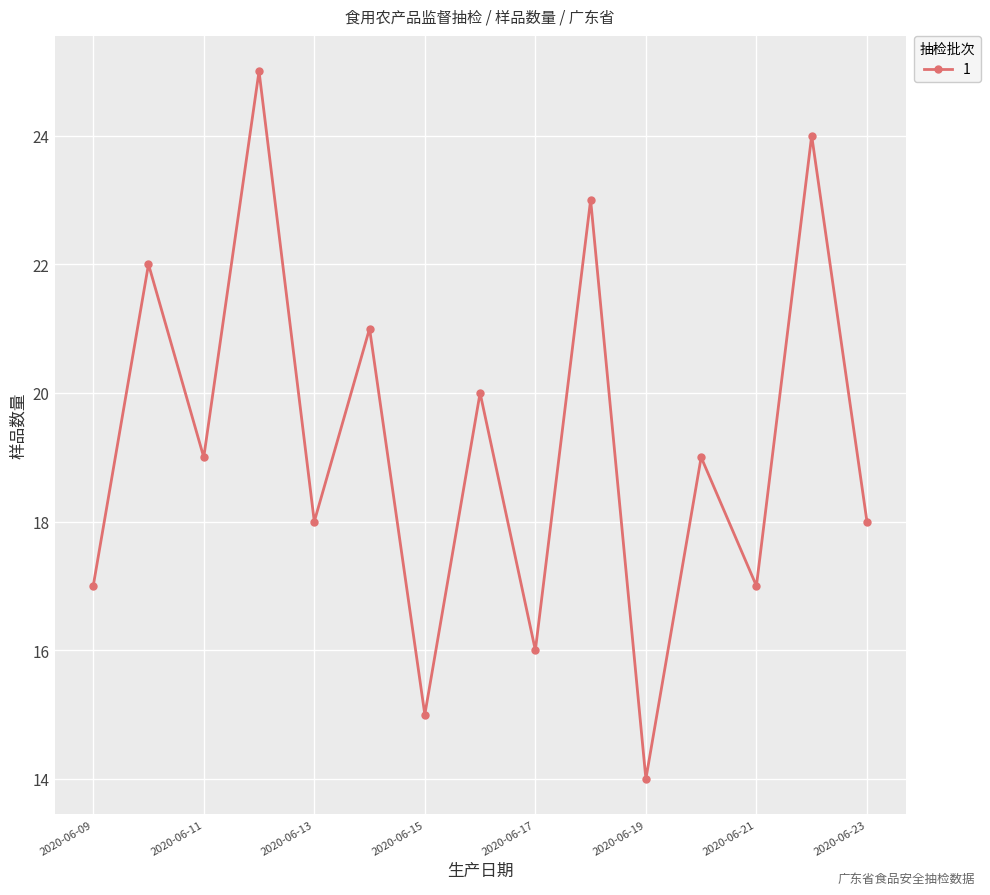

What is the sum of all values?

288